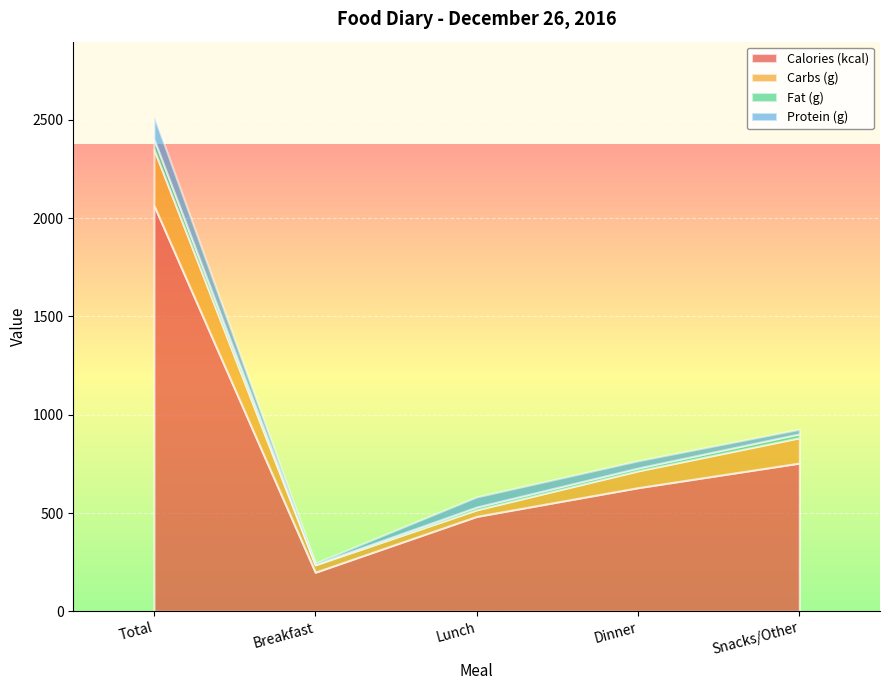

How many interior local valleys does the Carbs (g) series have?

1